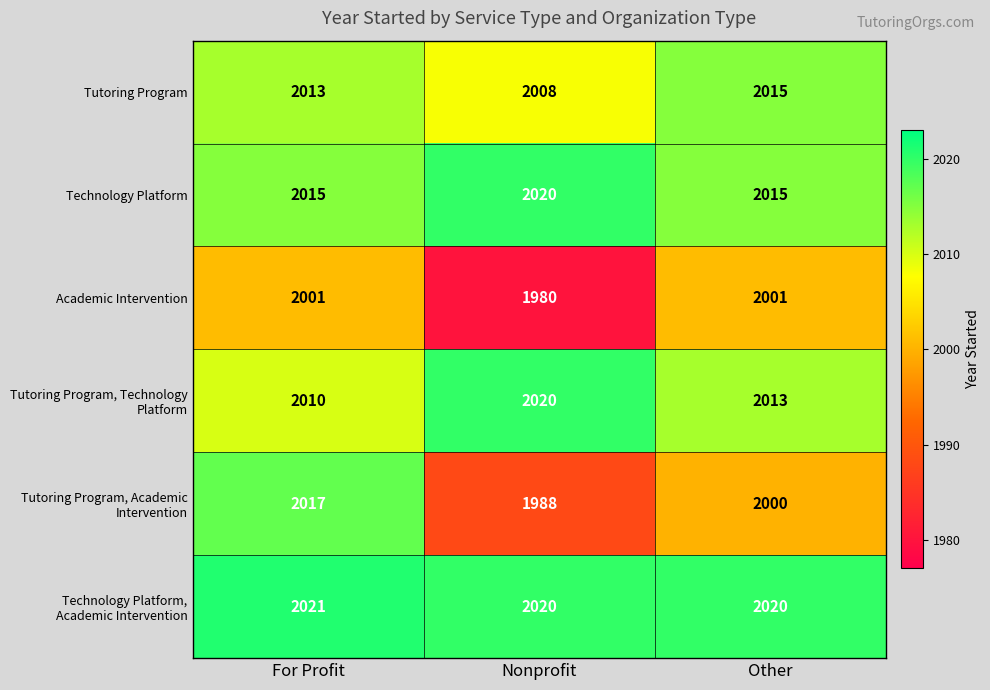

What is the sum of the Tutoring Program values at Other and For Profit?

4028